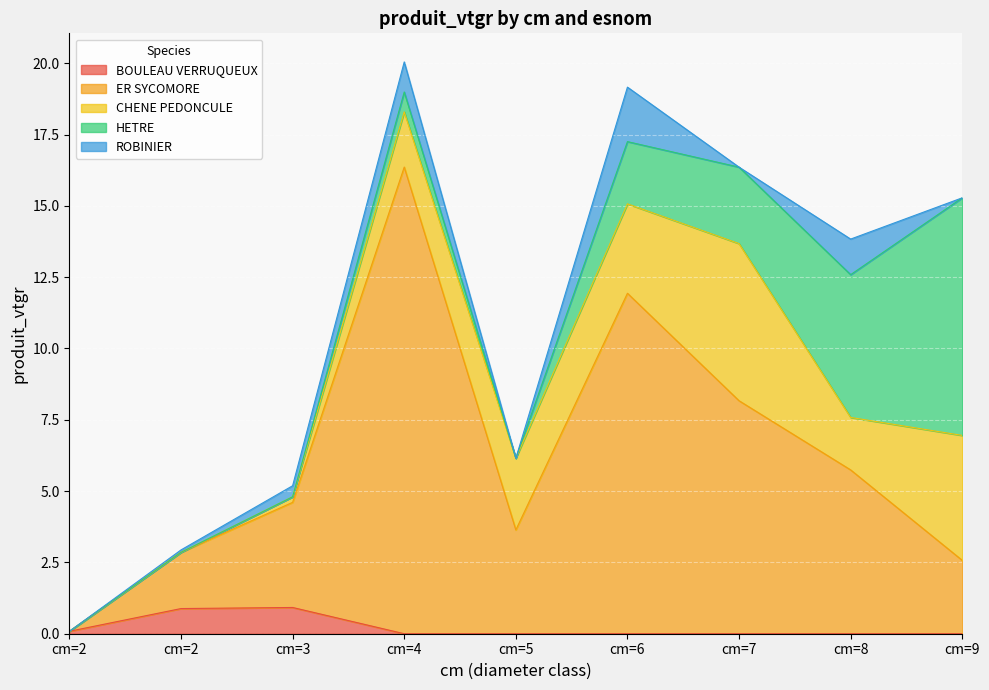

Which series has the largest total across all categories?

ER SYCOMORE